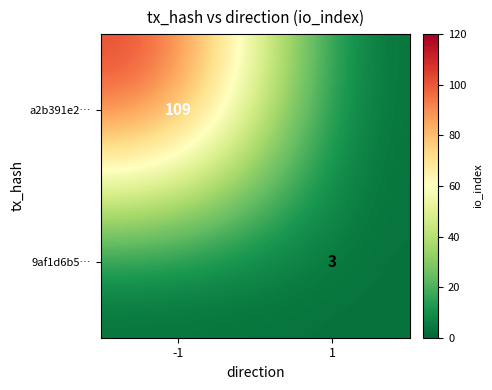

The value of a2b391e2… at -1 is 109. True or false?

True